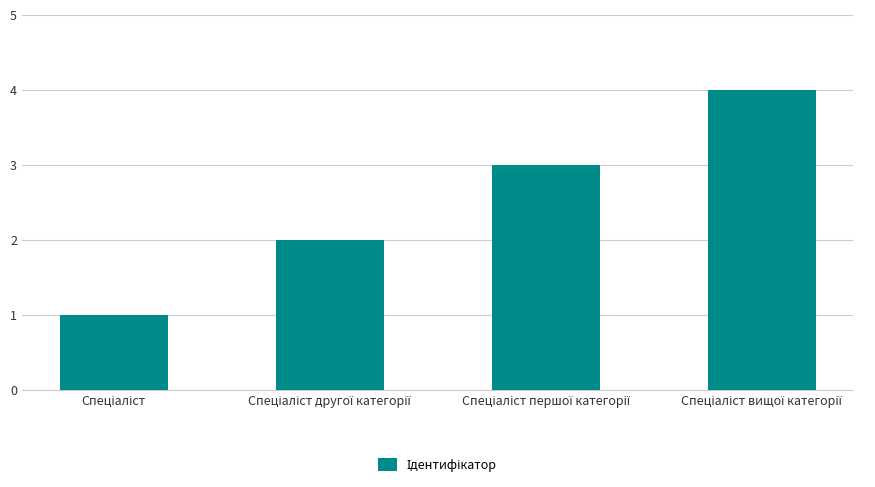

What is the difference between the maximum and minimum values?

3